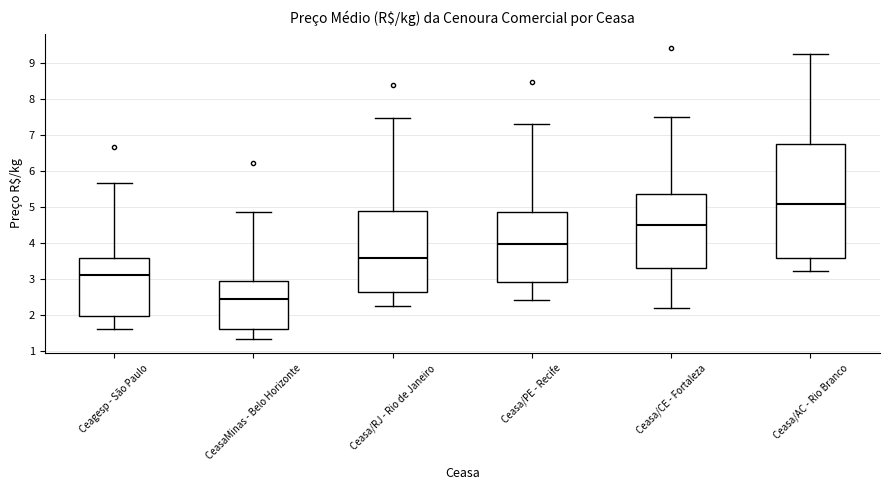

Reading left to right, transcribe this box plot: for each box, give where its median line is, the range the box spans, and where its two whiskers end, as read against the y-axis. The values are not printed on the chart, so give them approximately, as read against the axis.

Ceagesp - São Paulo: median 3.1, box 2.0 to 3.6, whiskers 1.6 to 5.7
CeasaMinas - Belo Horizonte: median 2.4, box 1.6 to 2.9, whiskers 1.3 to 4.8
Ceasa/RJ - Rio de Janeiro: median 3.6, box 2.6 to 4.9, whiskers 2.2 to 7.5
Ceasa/PE - Recife: median 4.0, box 2.9 to 4.9, whiskers 2.4 to 7.3
Ceasa/CE - Fortaleza: median 4.5, box 3.3 to 5.4, whiskers 2.2 to 7.5
Ceasa/AC - Rio Branco: median 5.1, box 3.6 to 6.7, whiskers 3.2 to 9.2